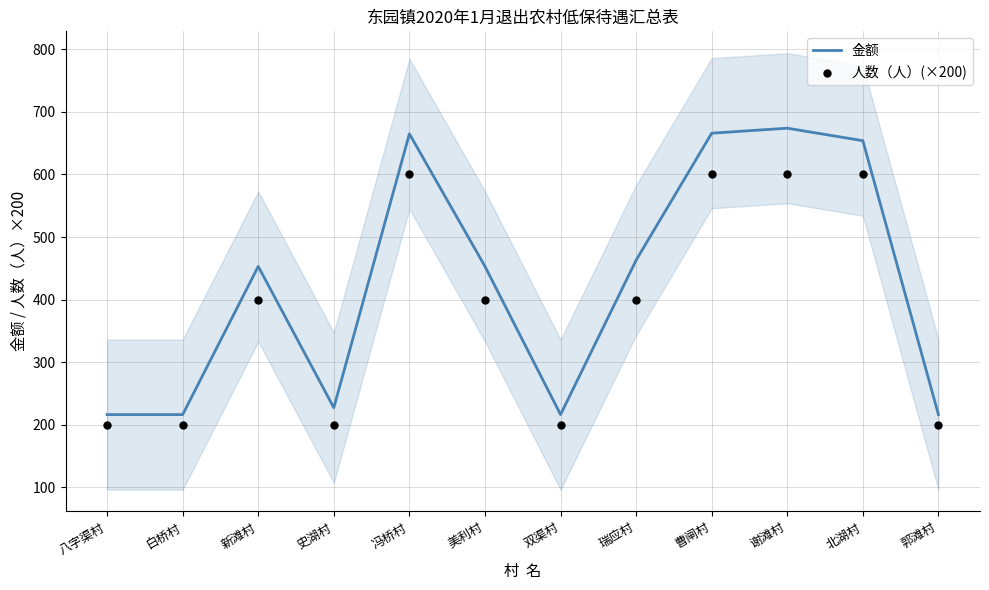

Which series has the widest spread of Y values?

金额